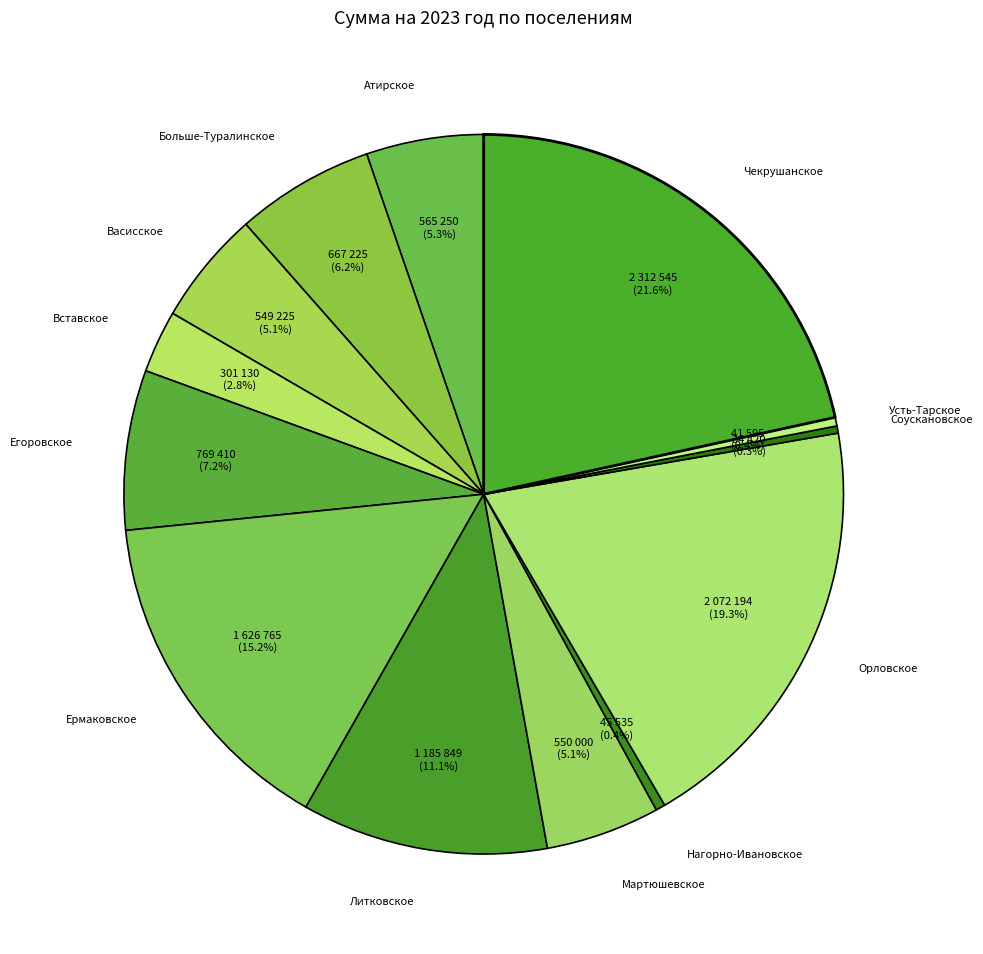

Combined, what portion of the pie is Нагорно-Ивановское and Вставское?

3.2%